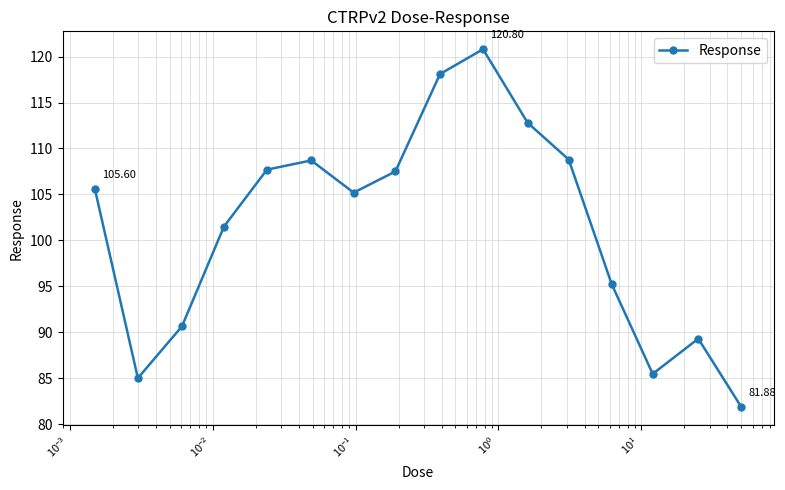

What is the average value?

101.5